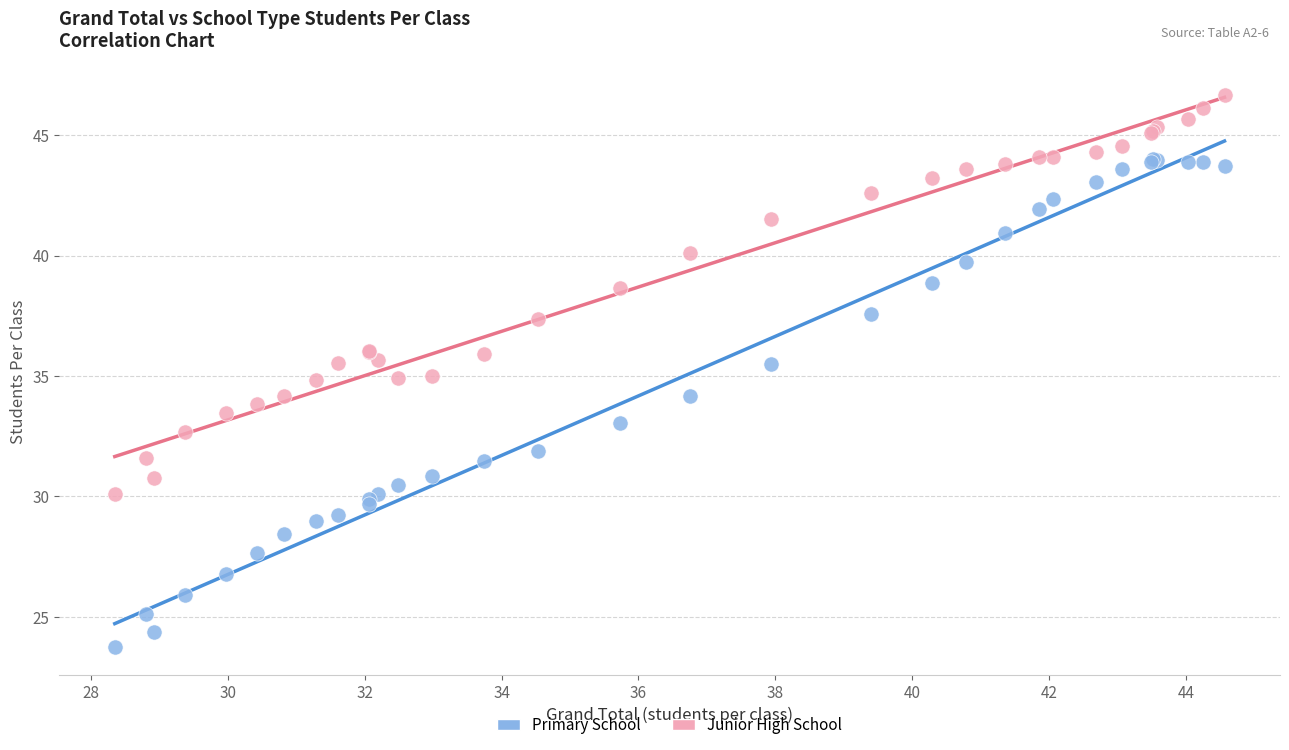

What is the X range (max minus min) for the scatter plot?

16.2